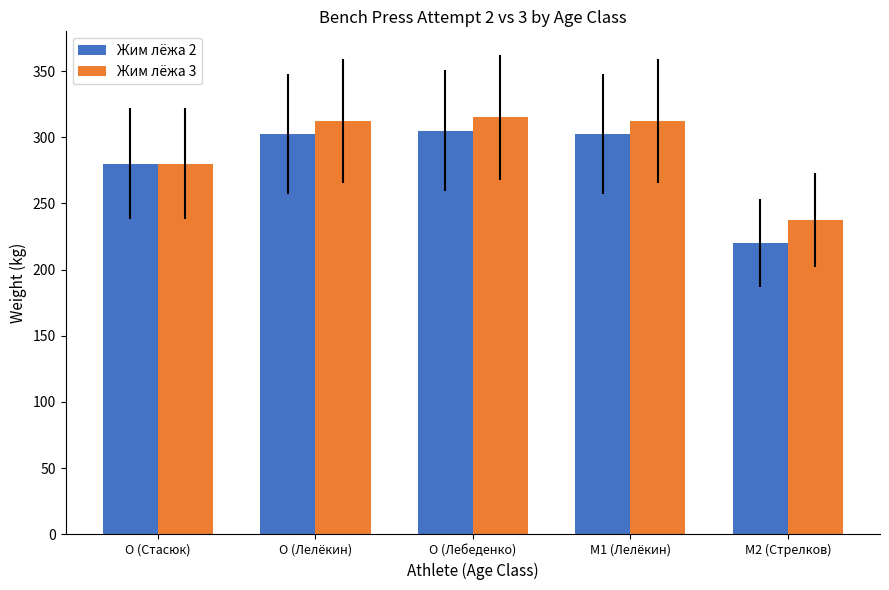

How many data points in Жим лёжа 3 are above 312?

3